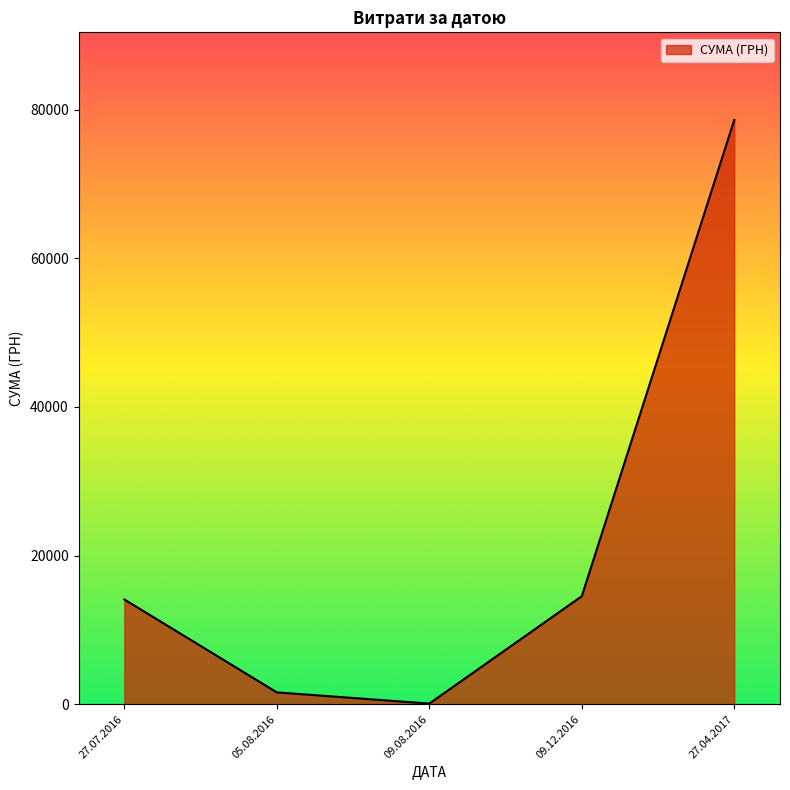

What is the minimum value shown in the chart?

85.0